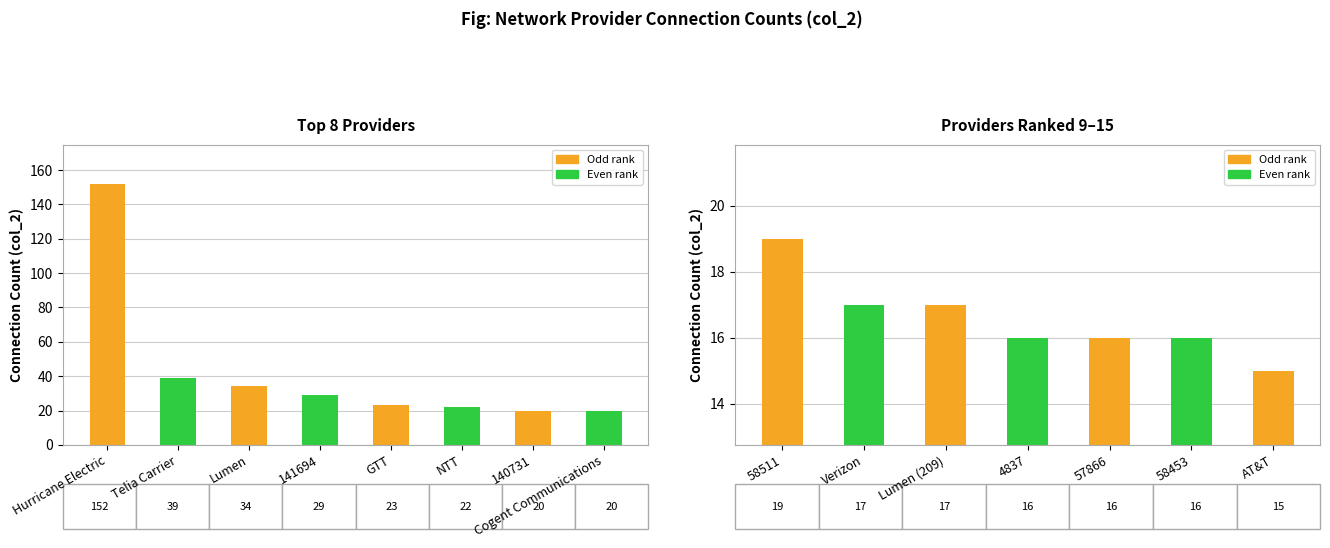

At which label is the value closest to 83?

Telia Carrier